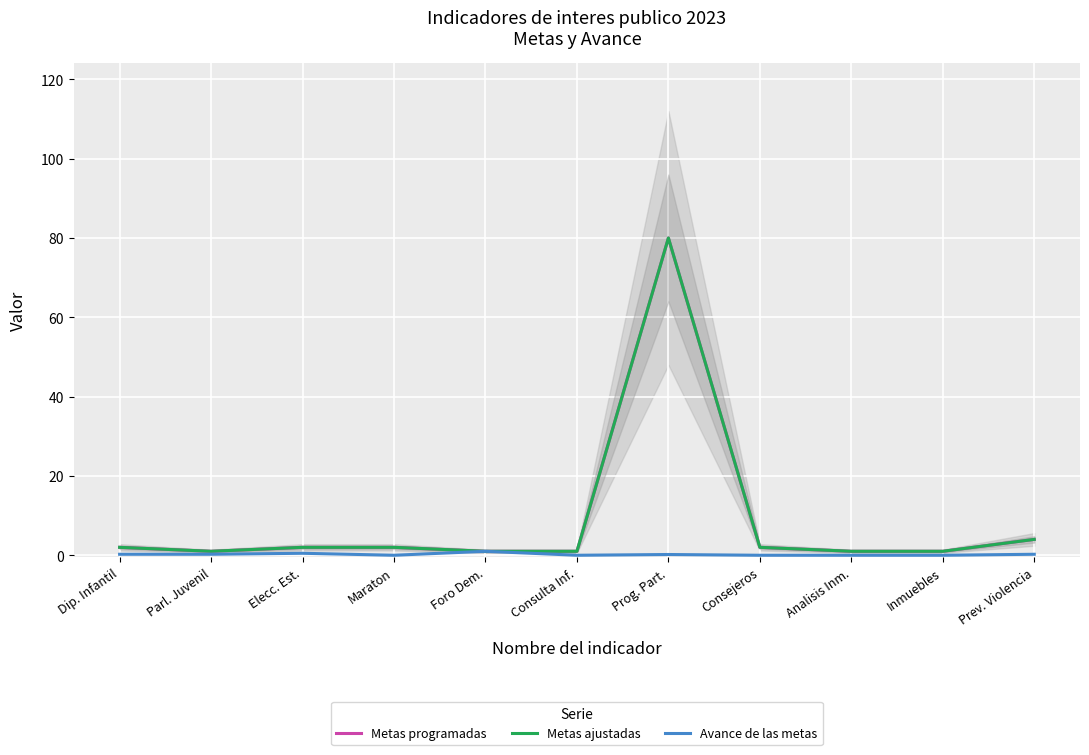

At which label does Metas ajustadas reach its peak?

Prog. Part.